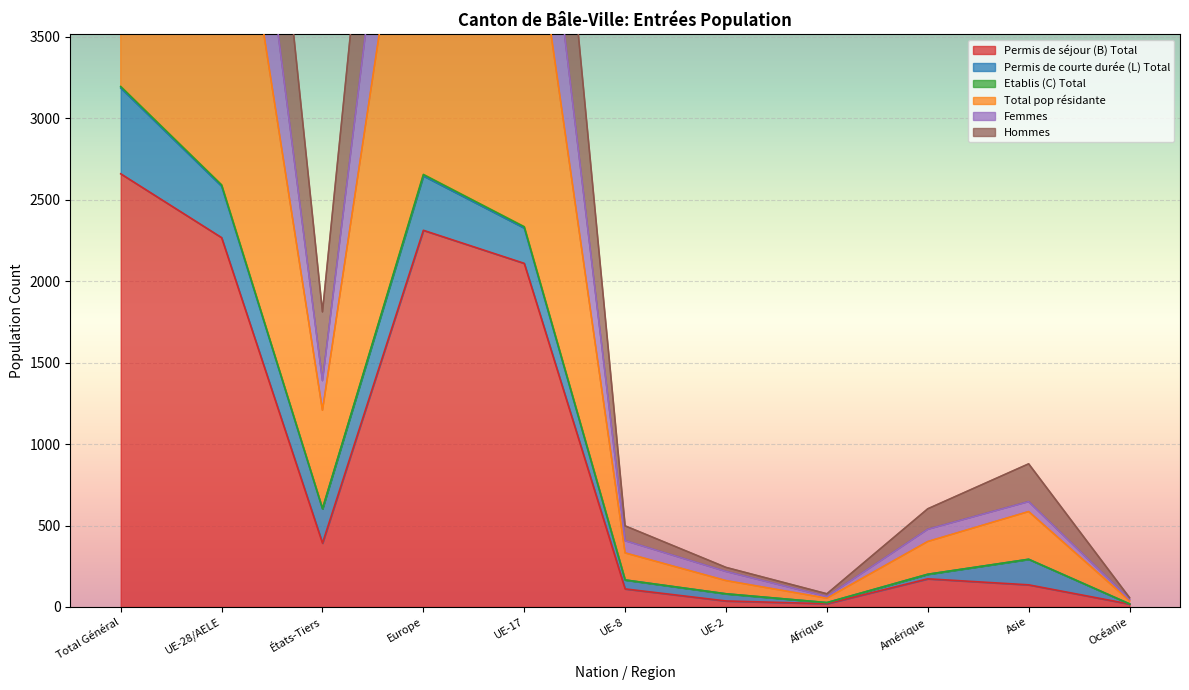

What is the highest value of the Permis de séjour (B) Total series?

2660